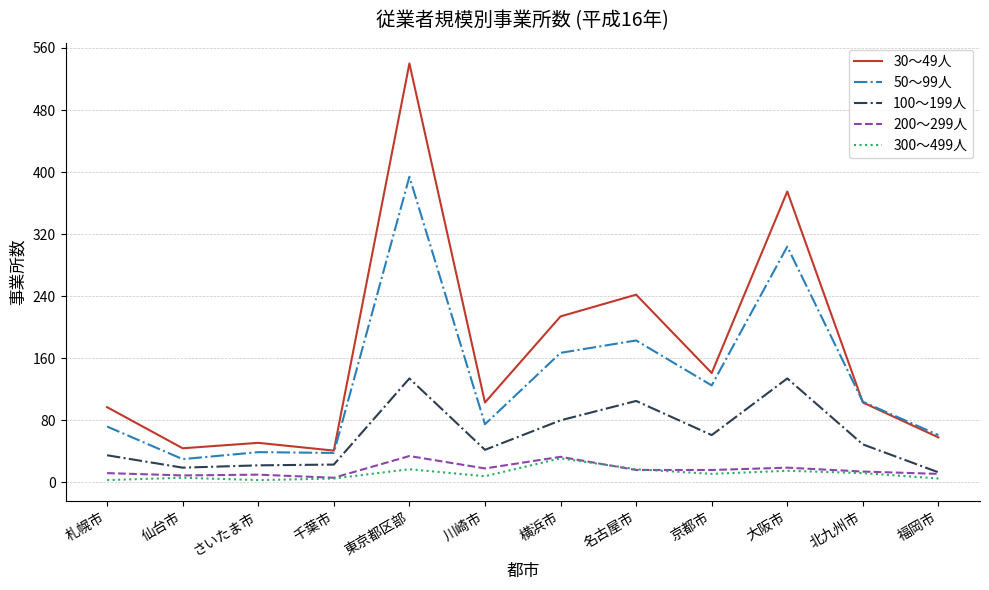

What is the minimum value shown in the chart?

3